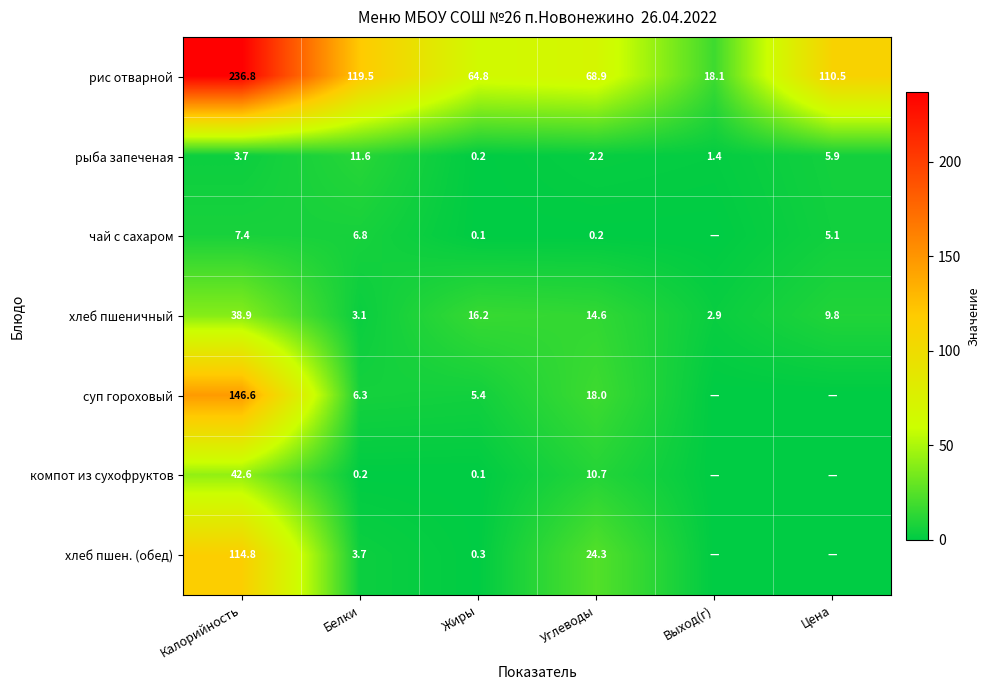

How many distinct data groups are displayed?

7